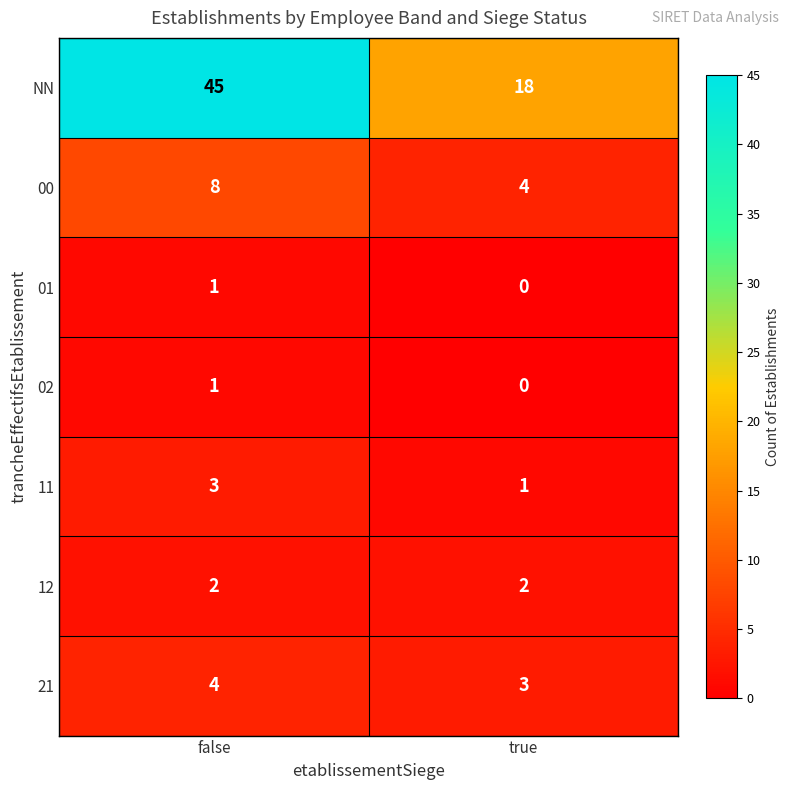

How many series are shown in this chart?

7